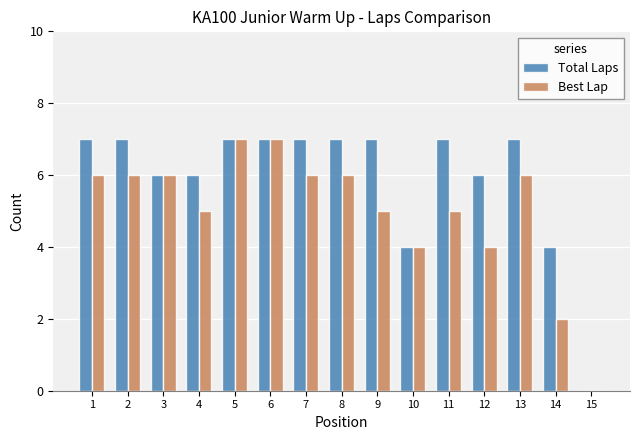

What is the sum of the Total Laps values at 9 and 6?

14